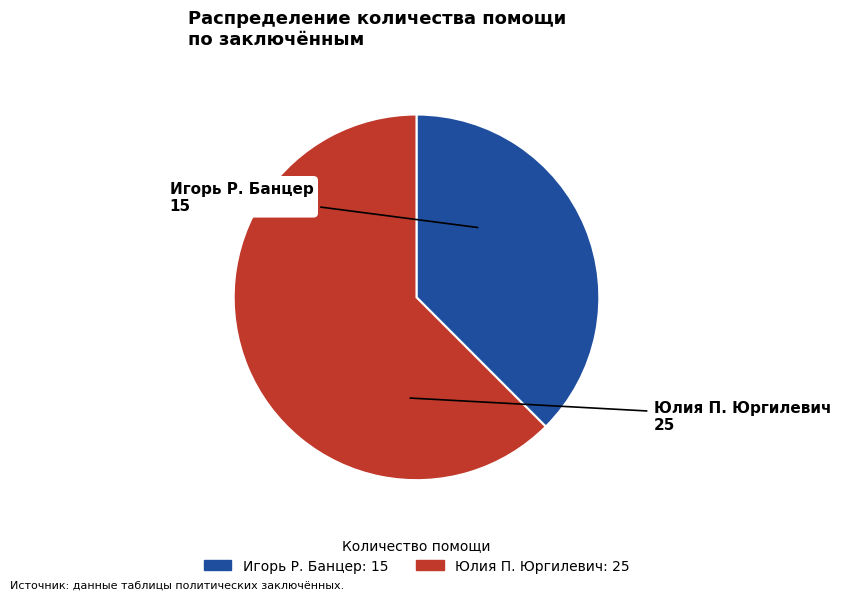

Is there any slice that represents more than half of the pie?

Yes